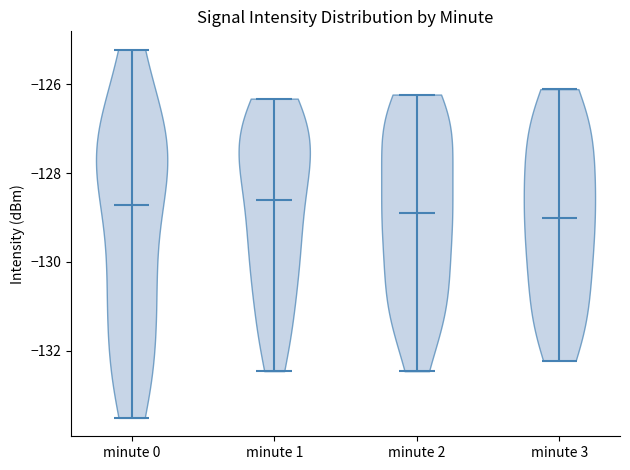

Reading left to right, read every violin against the y-axis: where its median line is, and the lowest and highest points it reaches. The values are not printed on the chart, so give them approximately, as read against the axis.

minute 0: median line -128.8, lowest point -133.6, highest point -125.2
minute 1: median line -128.6, lowest point -132.4, highest point -126.4
minute 2: median line -128.8, lowest point -132.4, highest point -126.2
minute 3: median line -129.0, lowest point -132.2, highest point -126.2